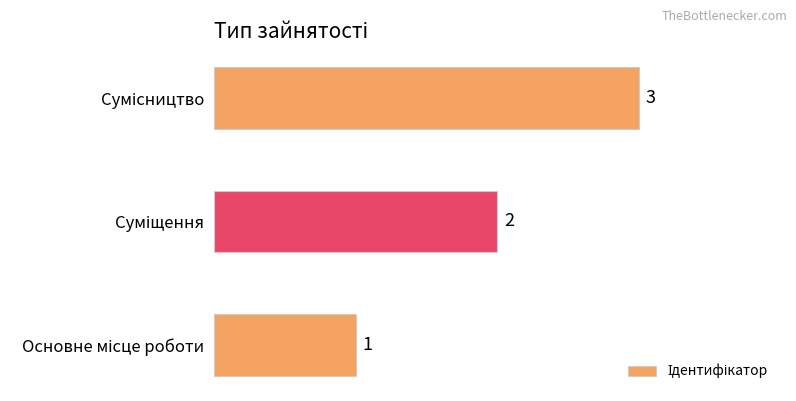

Count the number of categories in the chart.

3